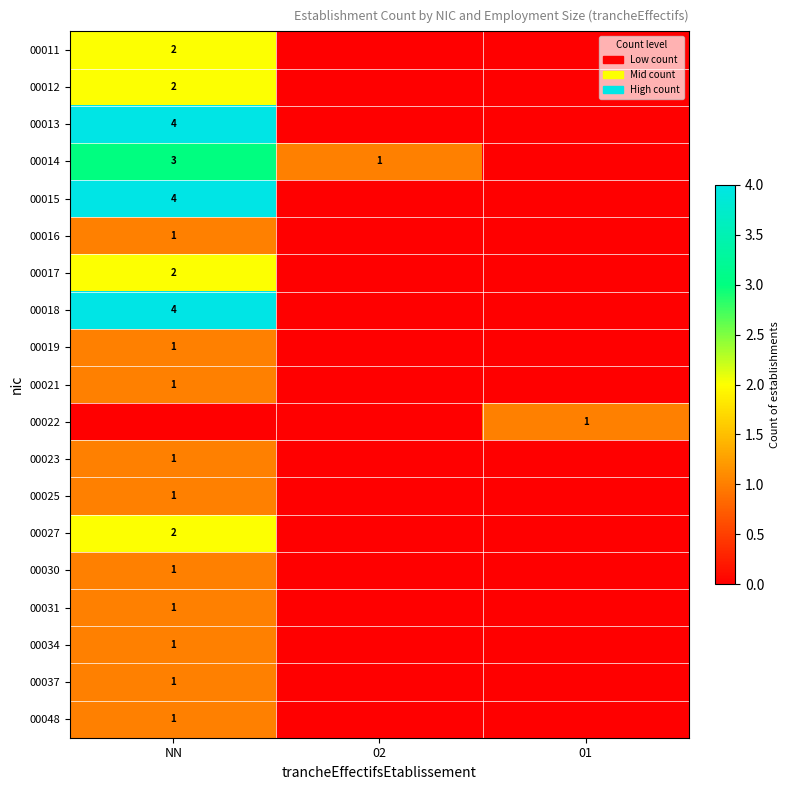

The value of 00027 at NN is 2. True or false?

True